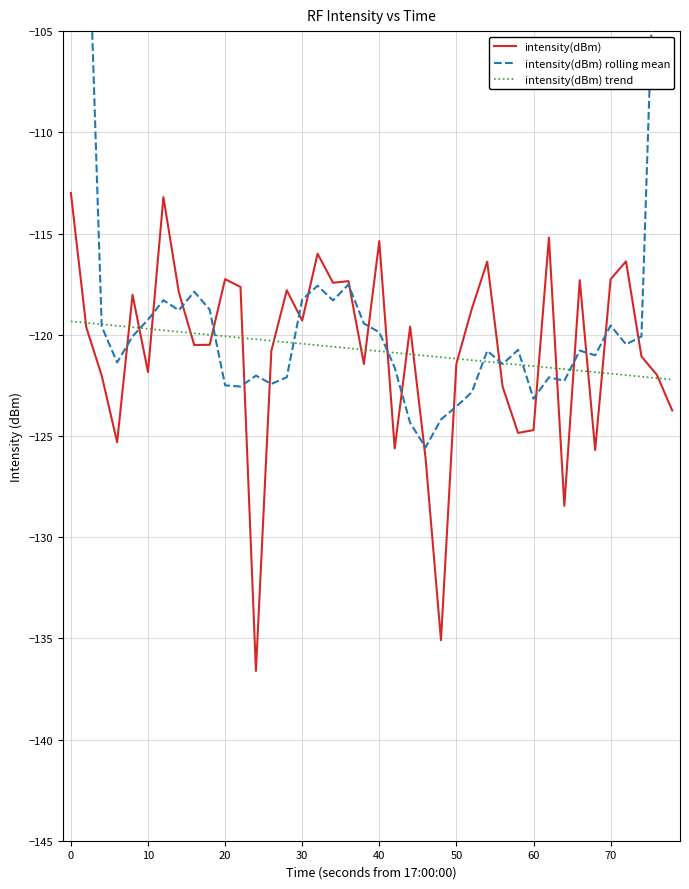

True or false: intensity(dBm) has more than 1 points higher than both neighbors.

True